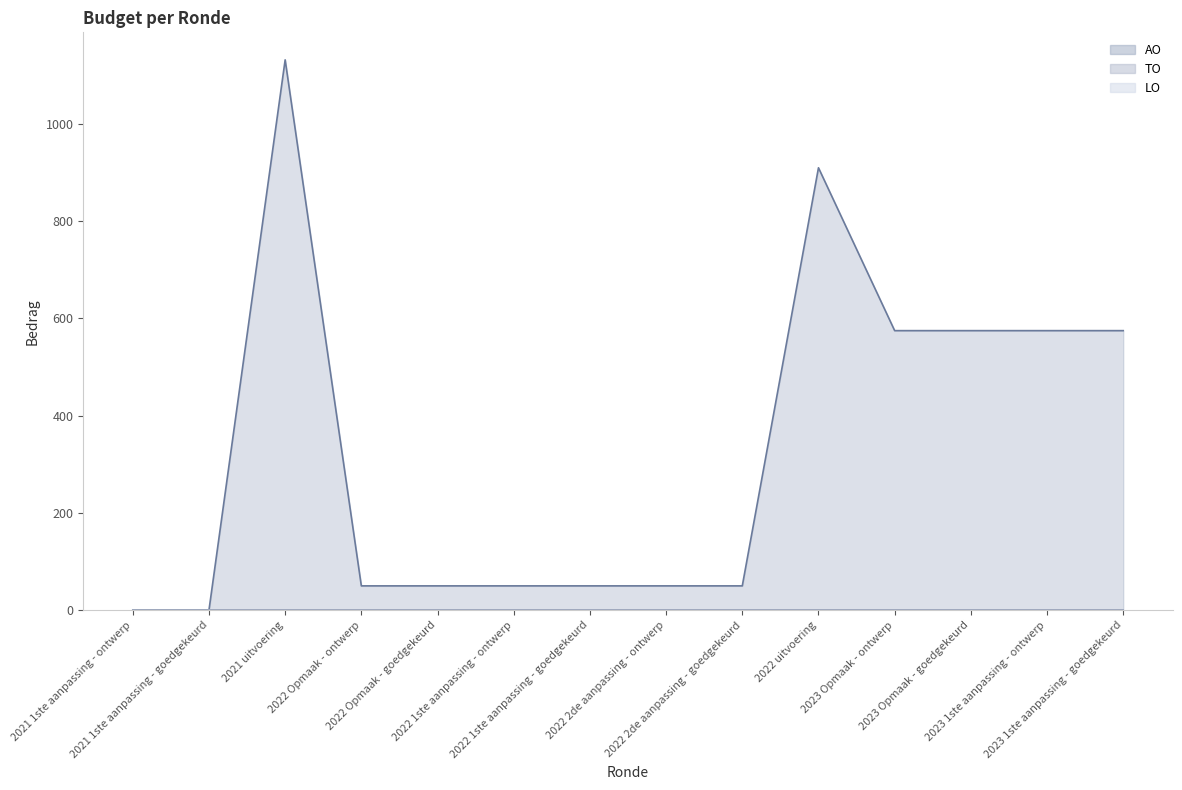

Where is the first local maximum for AO?

2021 uitvoering